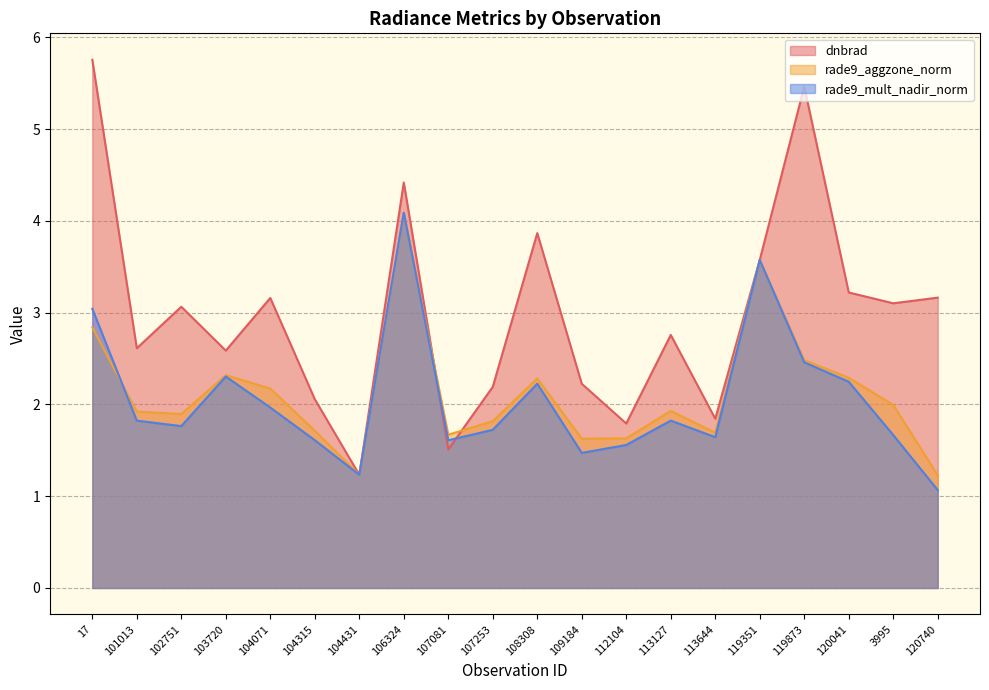

What is the difference between the maximum and minimum values in the rade9_aggzone_norm series?

2.9